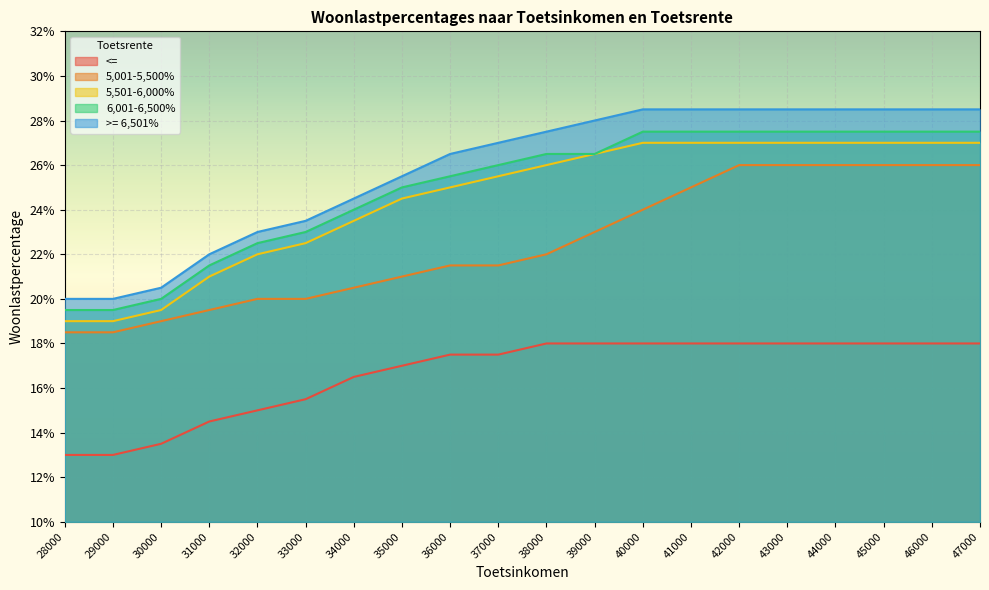

True or false: >= 6,501% and 5,001-5,500% intersect in this chart.

False